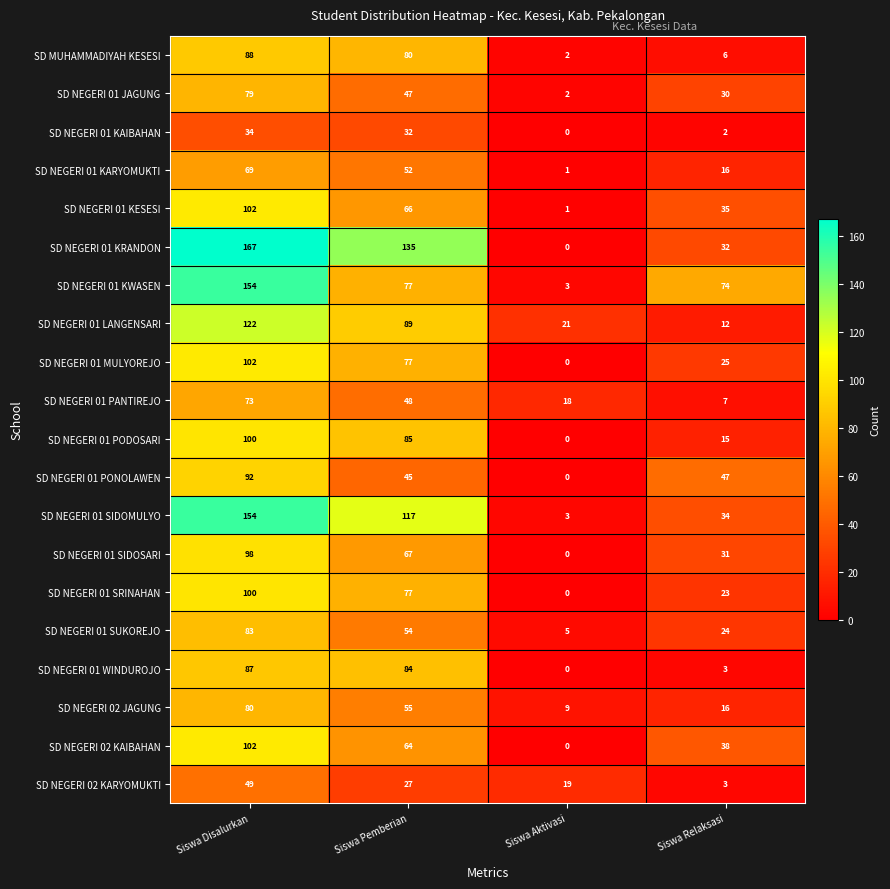

What is the difference between the maximum and minimum values in the SD NEGERI 01 PODOSARI series?

100